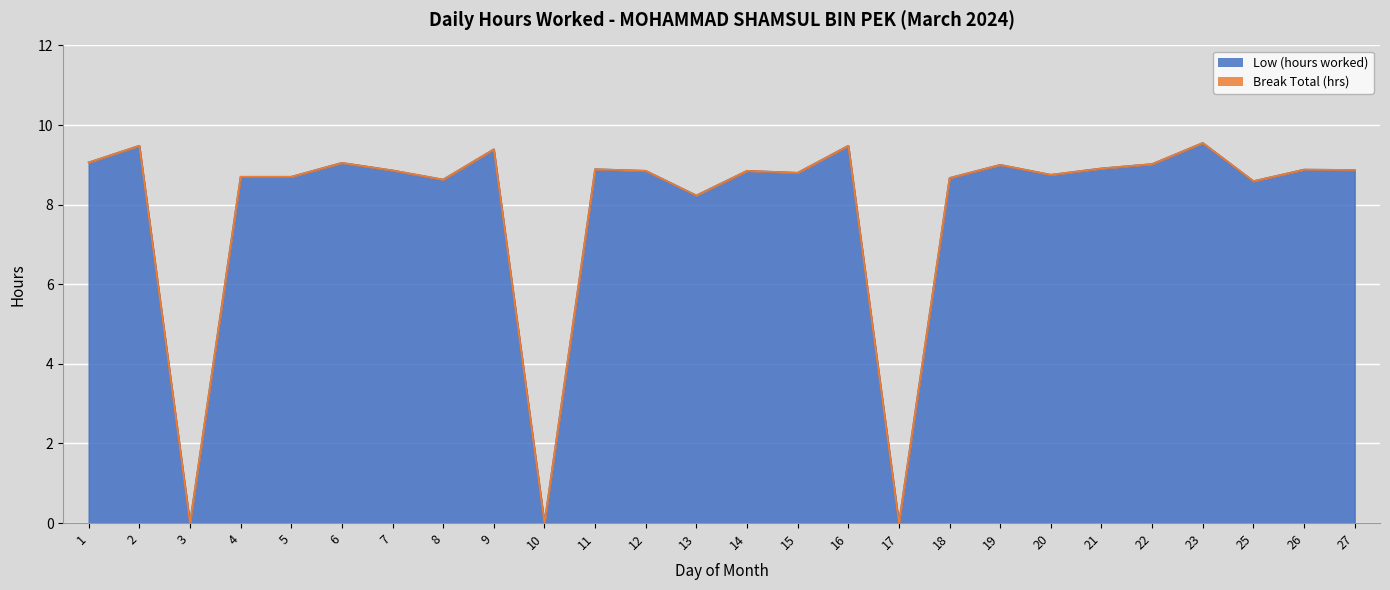

Rank the categories by value from highest to lowest.

23, 2, 16, 9, 1, 6, 22, 19, 21, 11, 26, 27, 7, 12, 14, 15, 20, 4, 5, 18, 8, 25, 13, 3, 10, 17